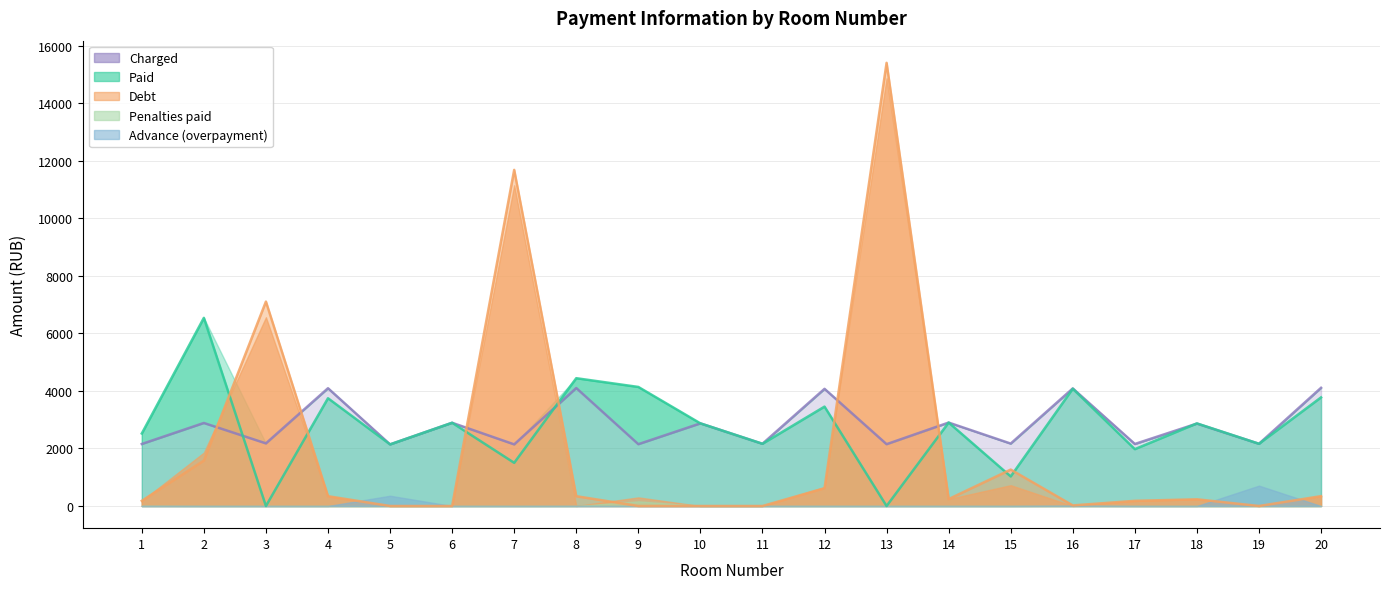

How many data points in zadolzhennost are above 241?

10